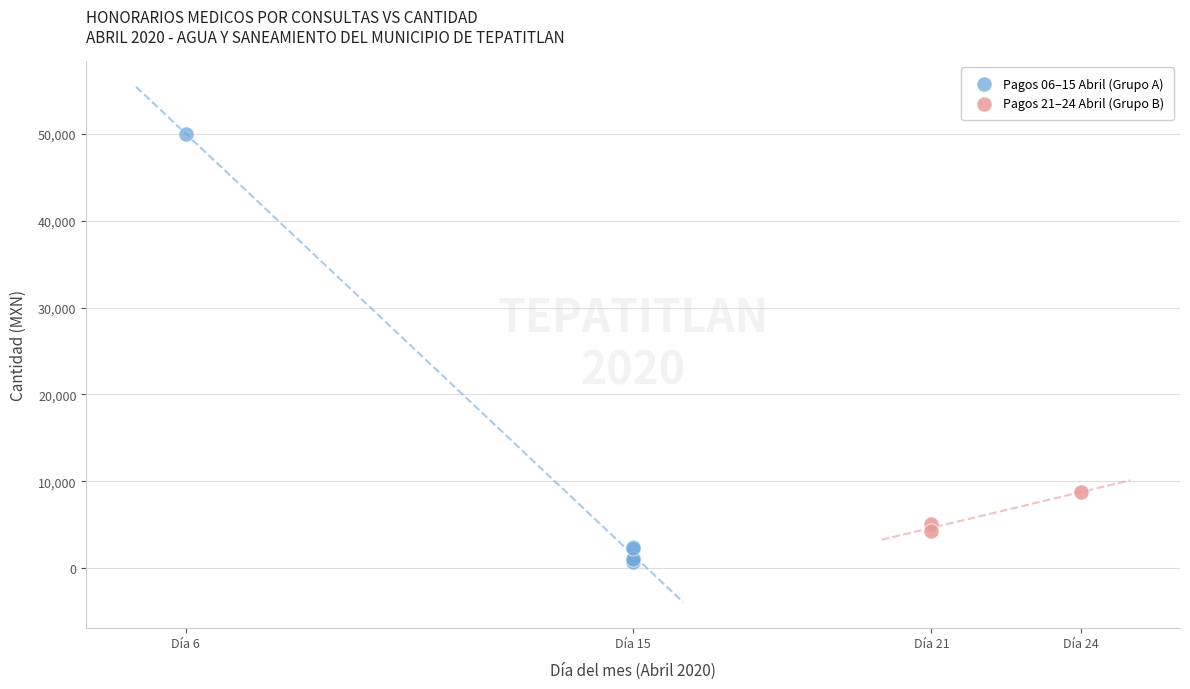

Which series reaches the minimum Y coordinate?

Pagos 06–15 Abril (Grupo A)